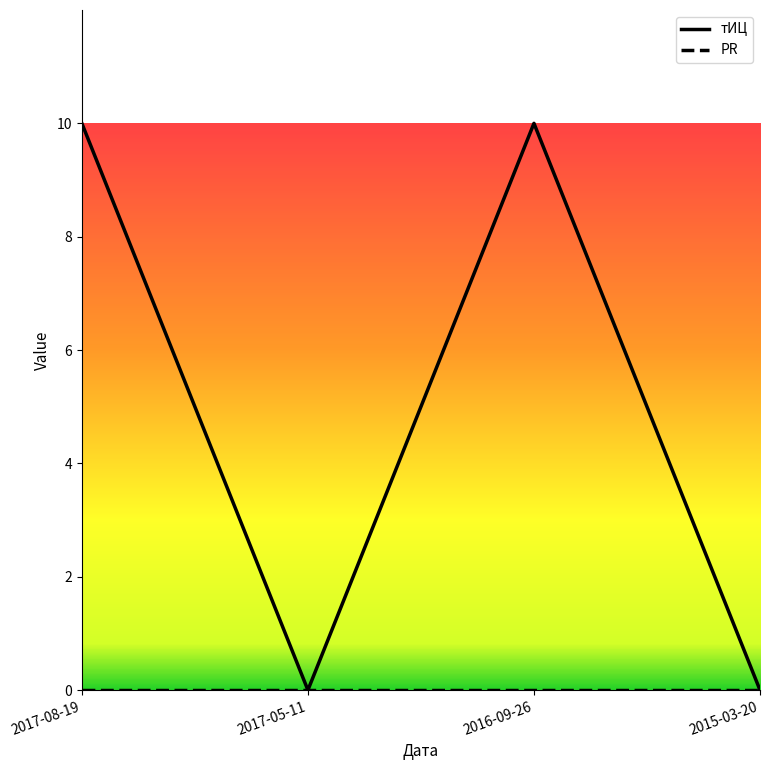

What is the difference between the highest and lowest values at 2017-08-19?

10